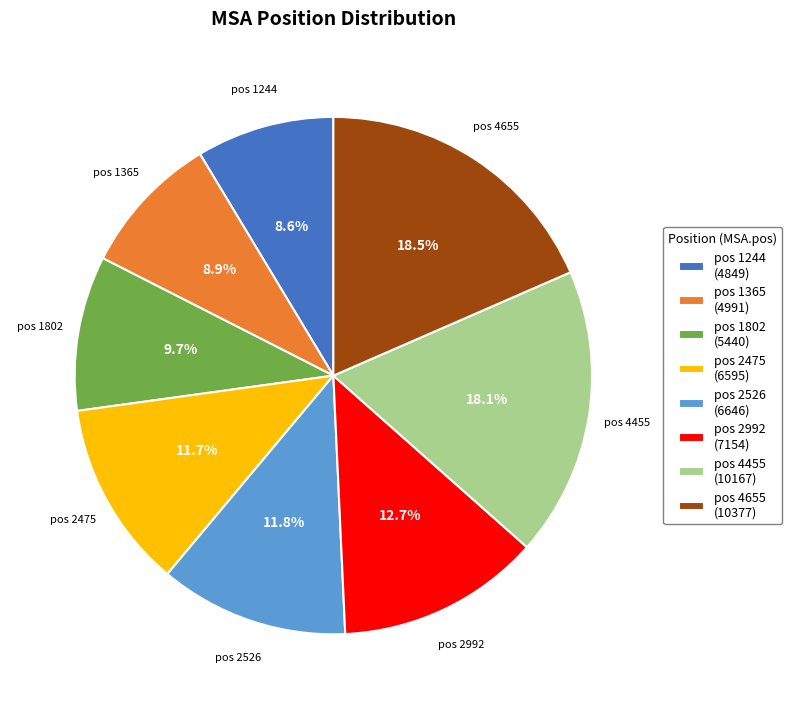

Is there a majority slice in this chart?

No